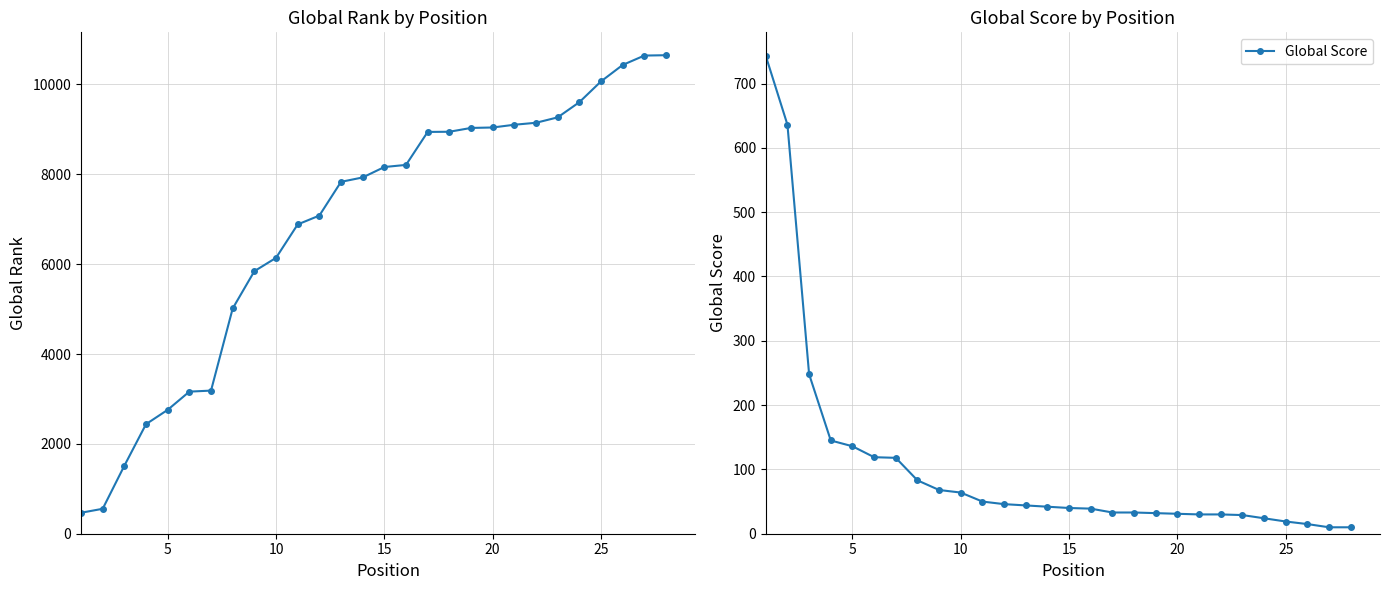

Which series has the largest range (max minus min)?

Global Rank